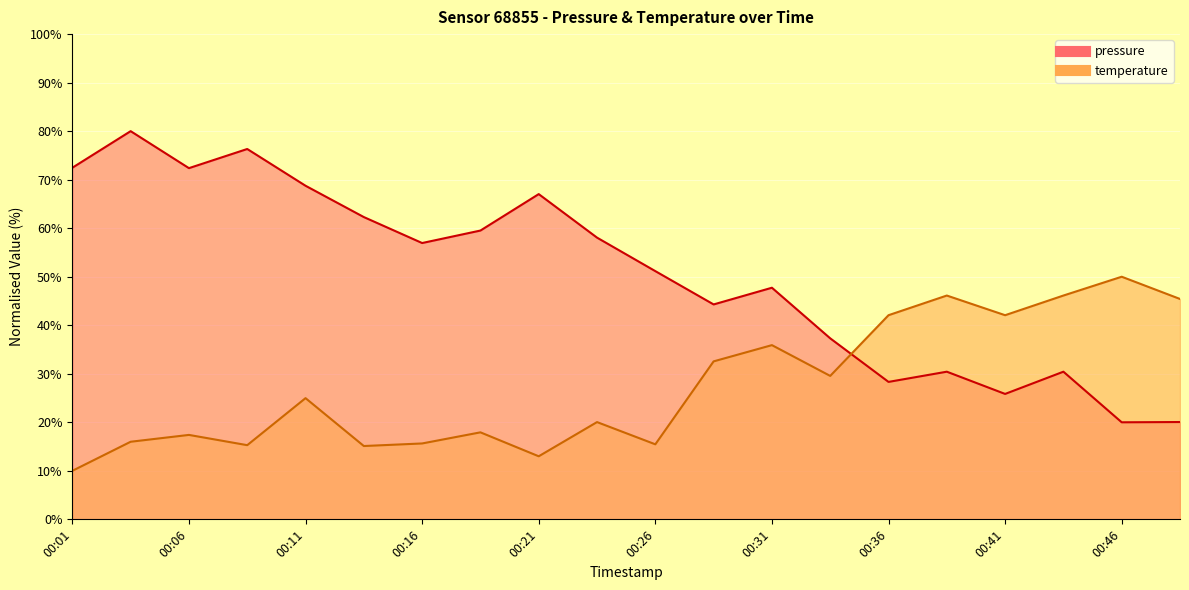

True or false: pressure has a value of 30.4 at 00:38.

True